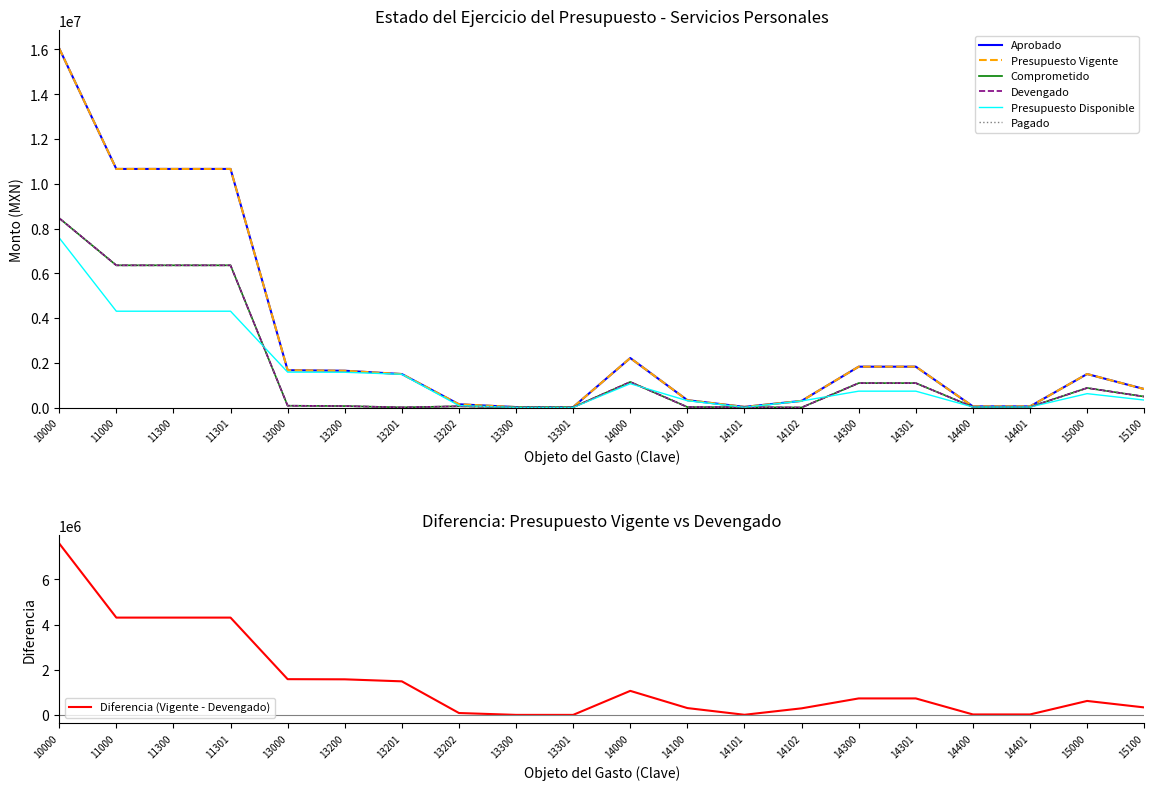

What is the difference between the Presupuesto Disponible values at 13300 and 14101?

4753.0